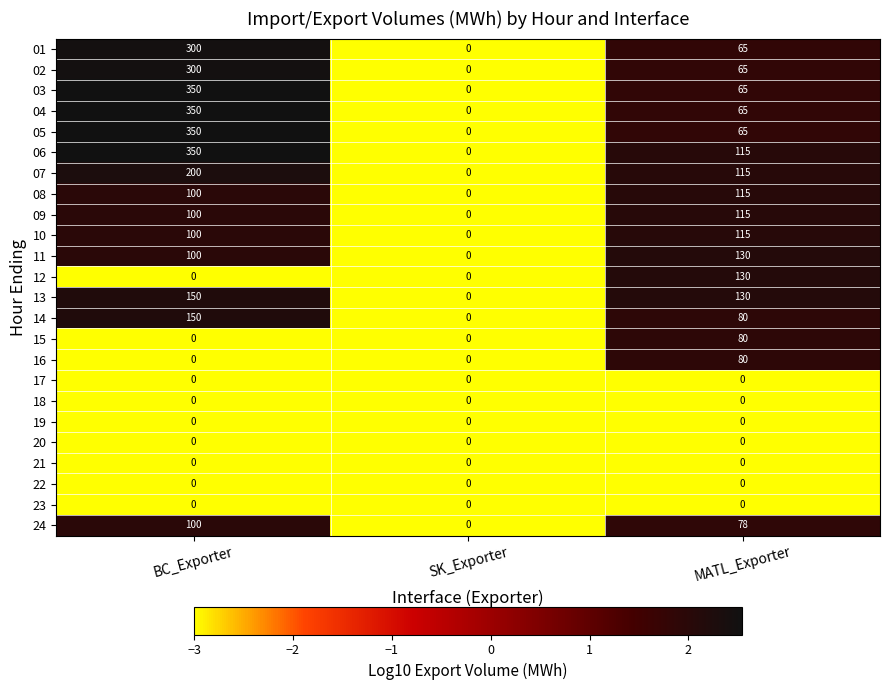

The 21 series shows 0 at SK_Exporter. True or false?

True